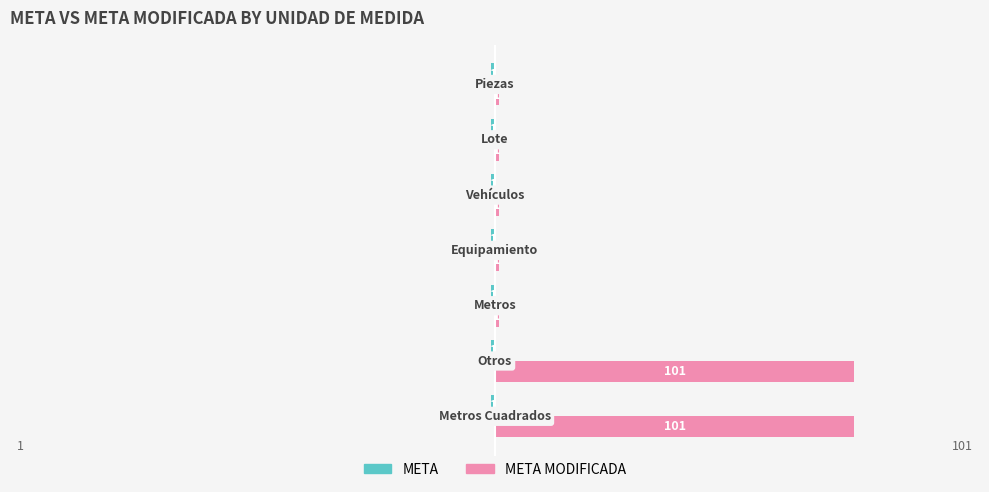

At how many categories does at least one series exceed 86?

2